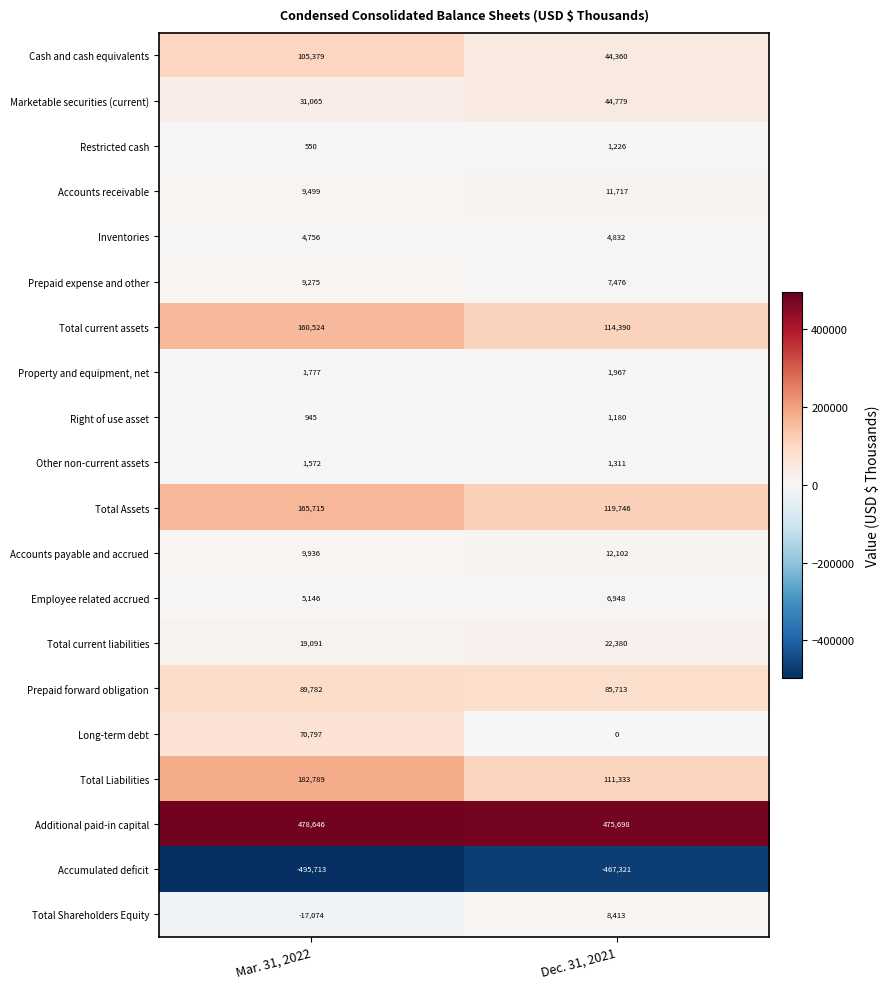

What is the average value of the Total Liabilities series?

147061